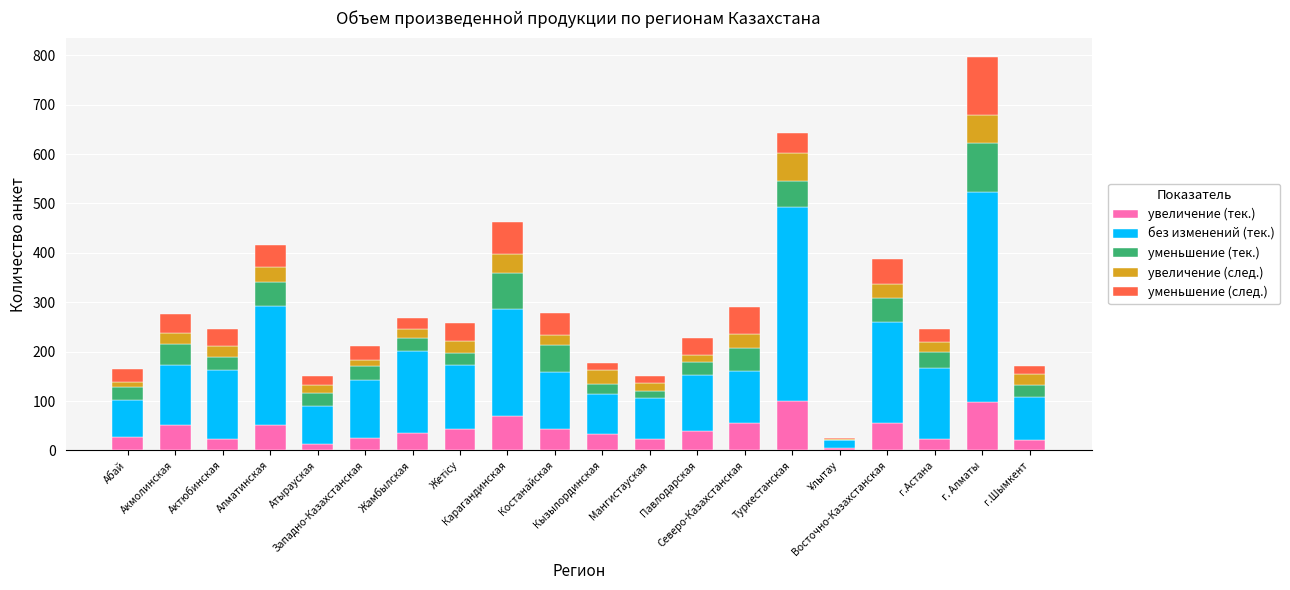

What is the highest value of the увеличение (тек.) series?

100